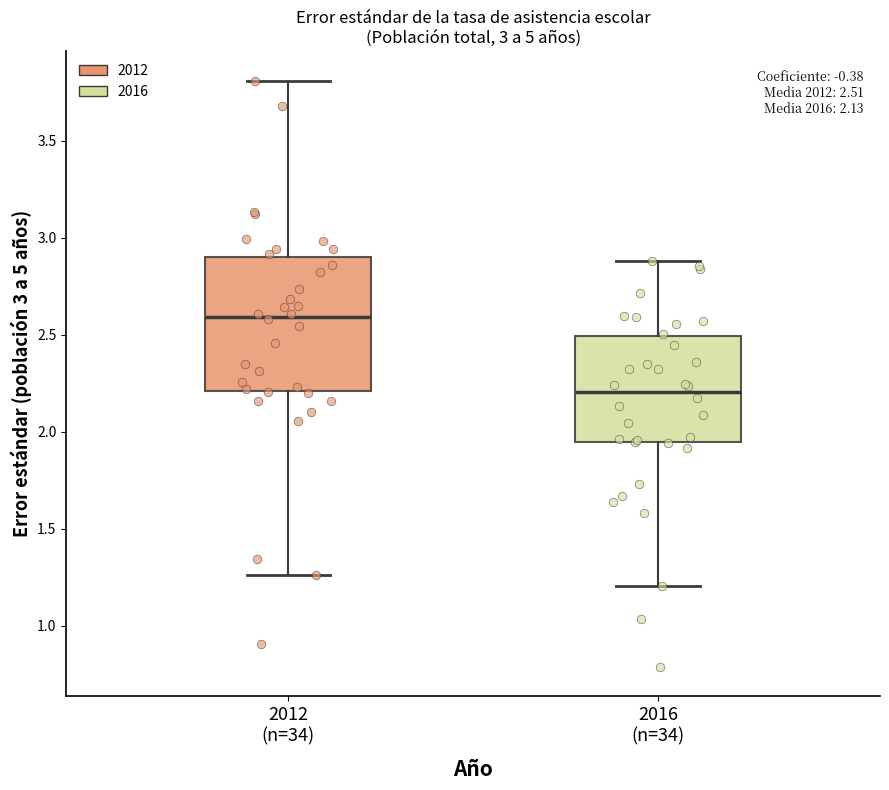

Which box's median line is the highest?

2012 (n=34)